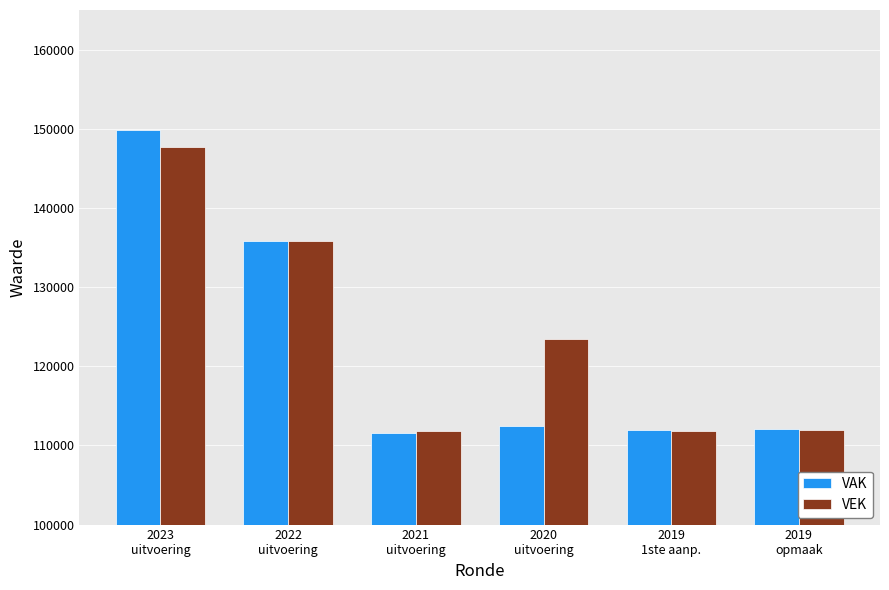

What is the lowest value of the VAK series?

111621